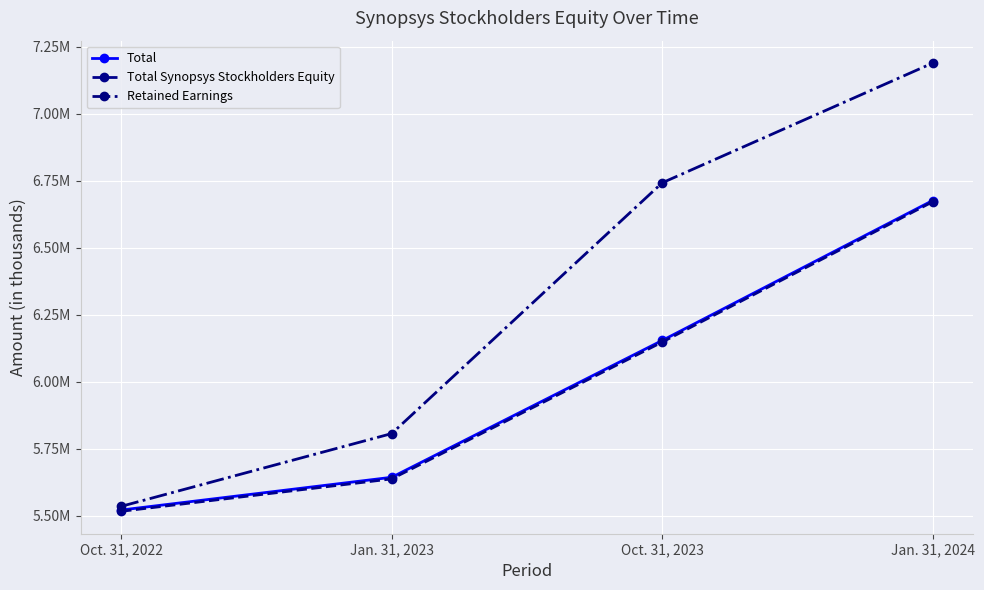

What are all the series names shown in the legend?

Total, Total Synopsys Stockholders Equity, Retained Earnings